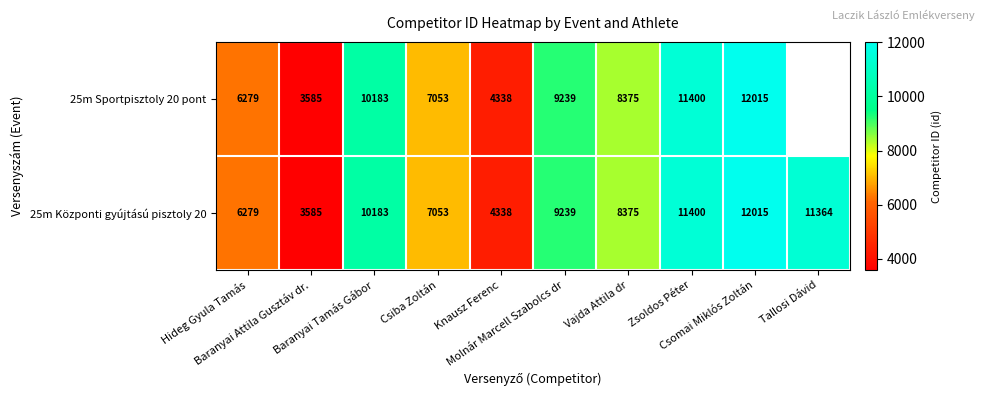

What is the difference between the maximum and second lowest values in the 25m Központi gyújtású pisztoly 20 series?

7677